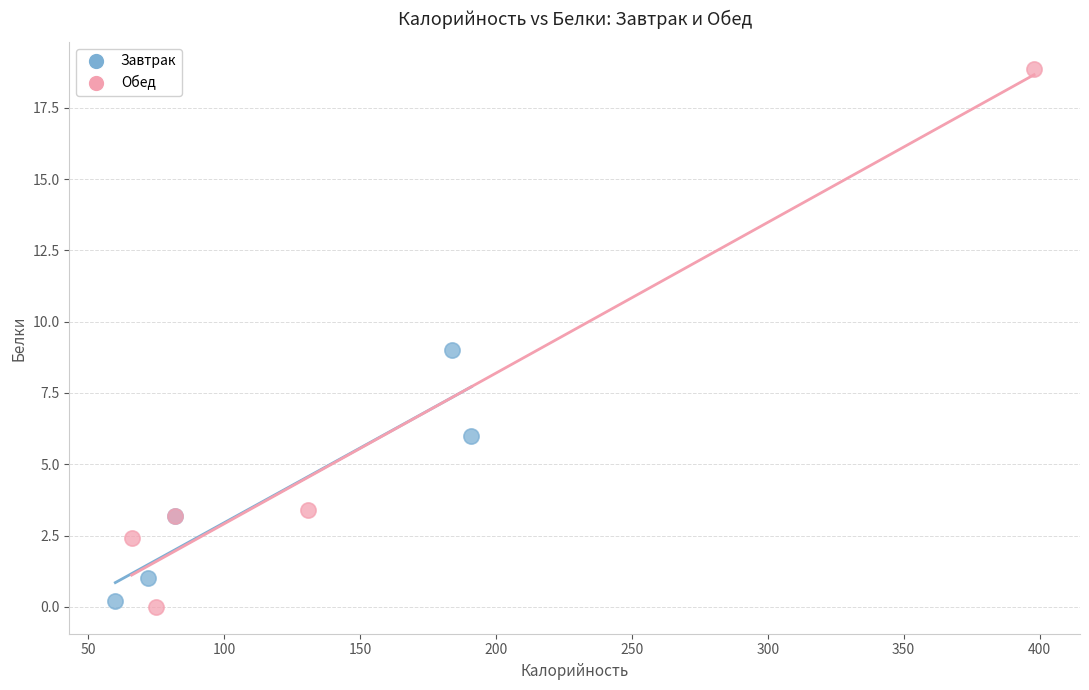

Which series has the largest Y range (max minus min)?

Обед